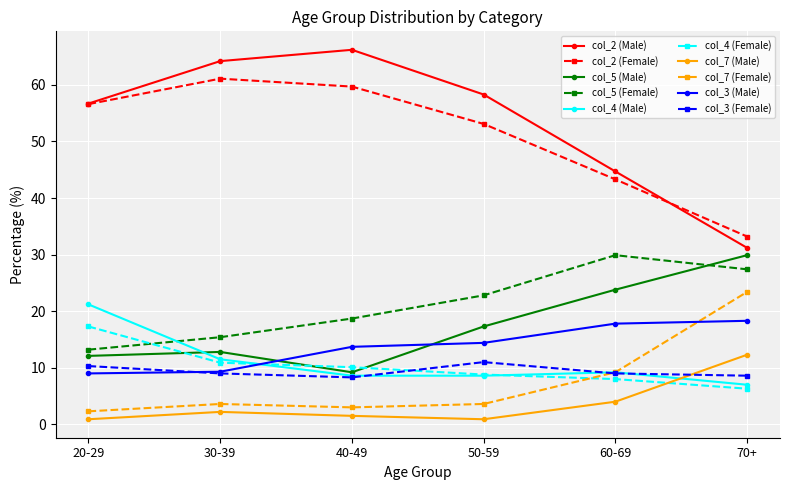

What is the maximum value shown in the chart?

66.2